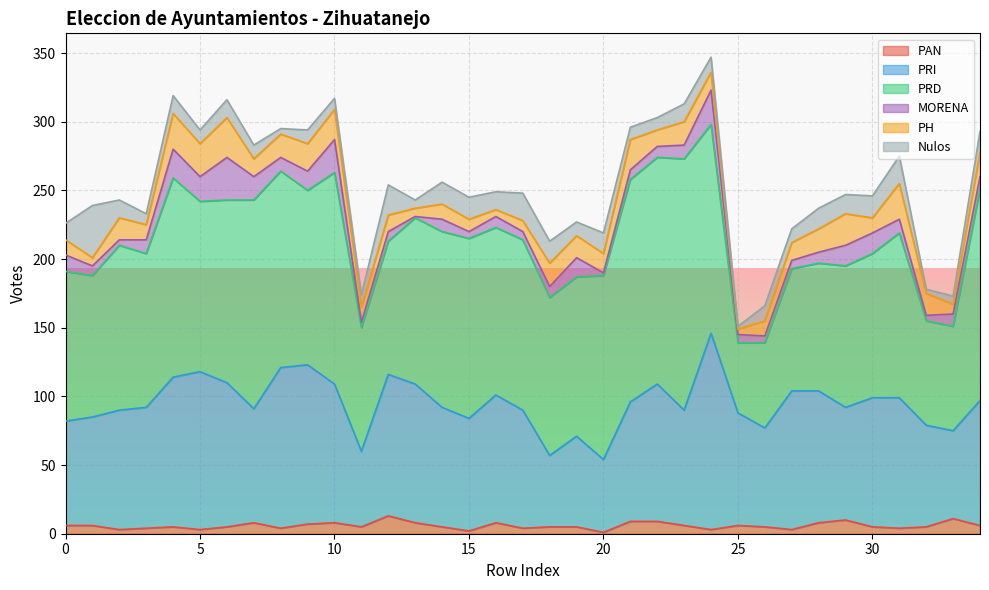

Reading left to right, extract all data points from this chart.

PAN: 0=6	1=6	2=3	3=4	4=5	5=3	6=5	7=8	8=4	9=7	10=8	11=5	12=13	13=8	14=5	15=2	16=8	17=4	18=5	19=5	20=1	21=9	22=9	23=6	24=3	25=6	26=5	27=3	28=8	29=10	30=5	31=4	32=5	33=11	34=6
PRI: 0=76	1=79	2=87	3=88	4=109	5=115	6=105	7=83	8=117	9=116	10=101	11=55	12=103	13=101	14=87	15=82	16=93	17=86	18=52	19=66	20=53	21=87	22=100	23=84	24=143	25=82	26=72	27=101	28=96	29=82	30=94	31=95	32=74	33=64	34=91
PRD: 0=109	1=103	2=120	3=112	4=145	5=124	6=133	7=152	8=143	9=127	10=154	11=90	12=97	13=121	14=128	15=131	16=122	17=124	18=115	19=116	20=134	21=162	22=165	23=183	24=152	25=51	26=62	27=89	28=93	29=103	30=105	31=120	32=76	33=76	34=154
MORENA: 0=12	1=7	2=4	3=10	4=21	5=18	6=31	7=17	8=10	9=14	10=24	11=4	12=7	13=1	14=9	15=5	16=8	17=6	18=8	19=14	20=2	21=7	22=8	23=10	24=25	25=6	26=5	27=6	28=8	29=15	30=15	31=10	32=4	33=9	34=9
PH: 0=11	1=6	2=16	3=11	4=26	5=24	6=29	7=13	8=17	9=20	10=22	11=11	12=12	13=6	14=11	15=9	16=5	17=8	18=17	19=16	20=14	21=22	22=12	23=17	24=13	25=4	26=11	27=13	28=17	29=23	30=11	31=26	32=16	33=7	34=18
Nulos: 0=12	1=38	2=13	3=8	4=13	5=10	6=13	7=10	8=4	9=10	10=8	11=9	12=22	13=6	14=16	15=16	16=13	17=20	18=16	19=10	20=15	21=9	22=9	23=13	24=11	25=2	26=11	27=10	28=15	29=14	30=16	31=20	32=3	33=6	34=15